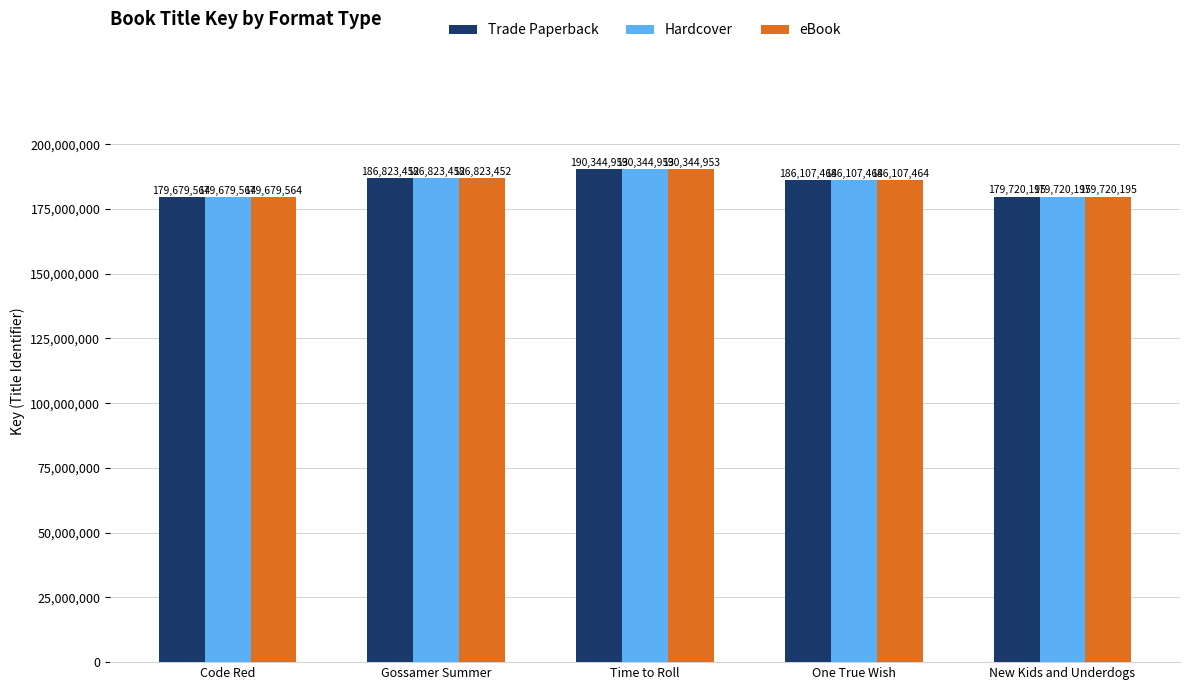

Where does the Hardcover series first go above 186107464?

Gossamer Summer